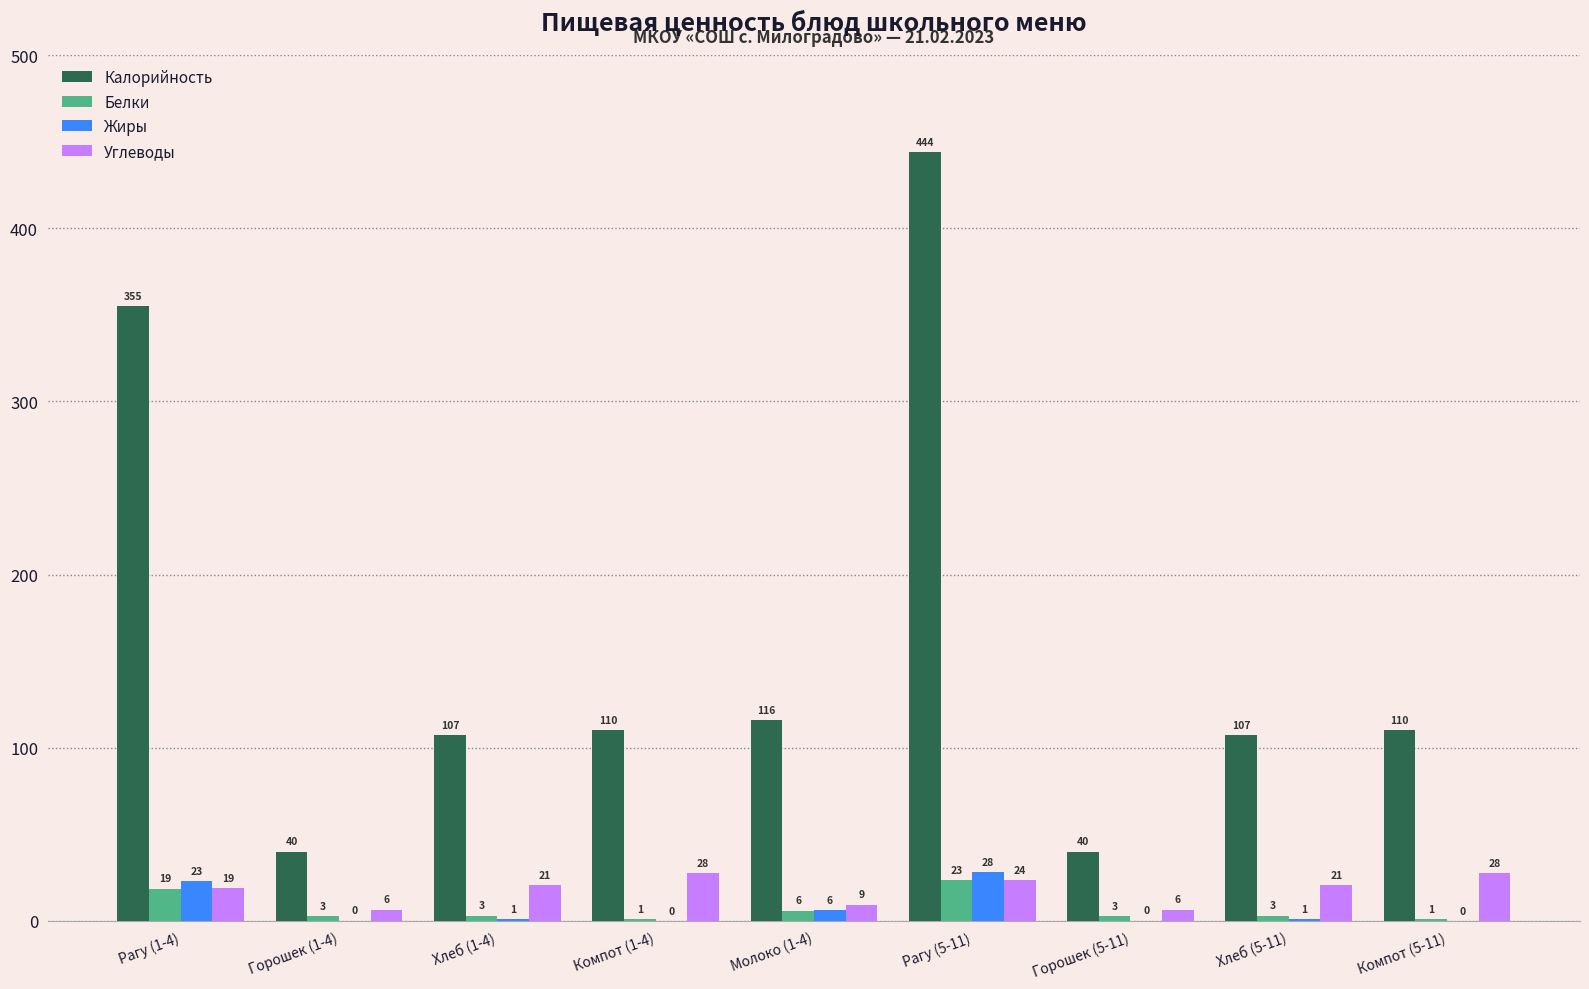

Which series has the widest spread of values?

Калорийность